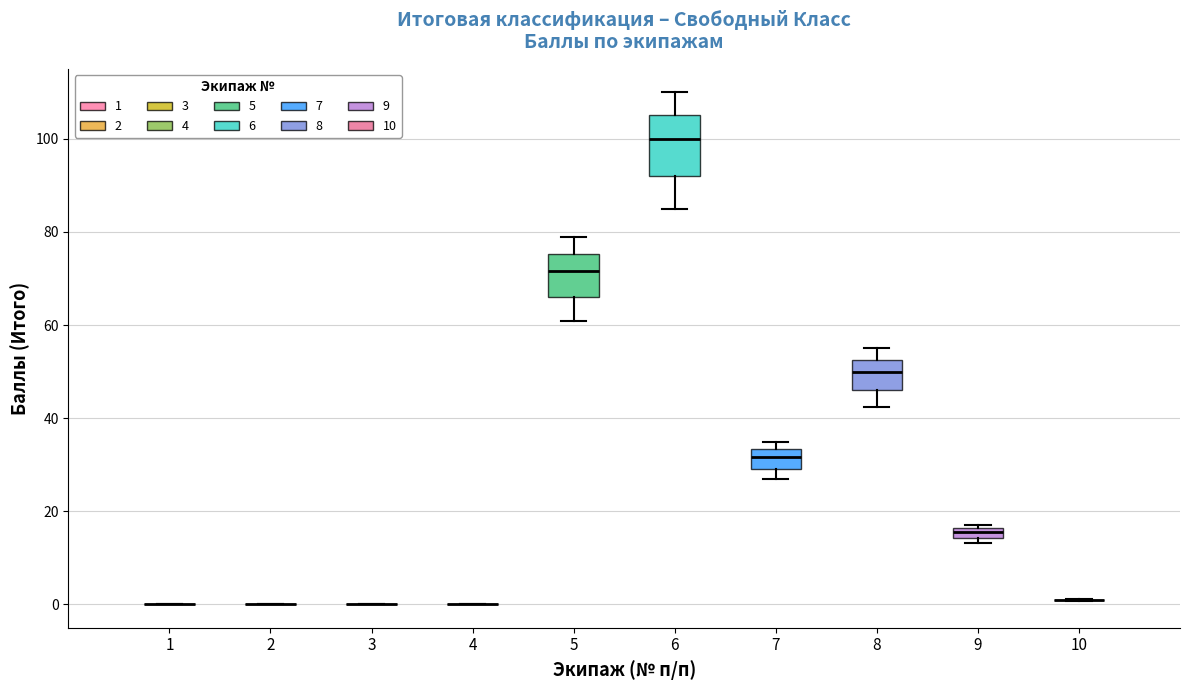

Which box is the tallest, from its lower edge to its upper edge?

6